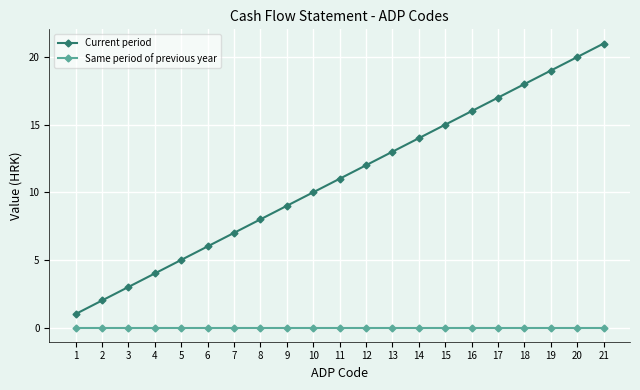

True or false: Same period of previous year and Current period intersect in this chart.

False